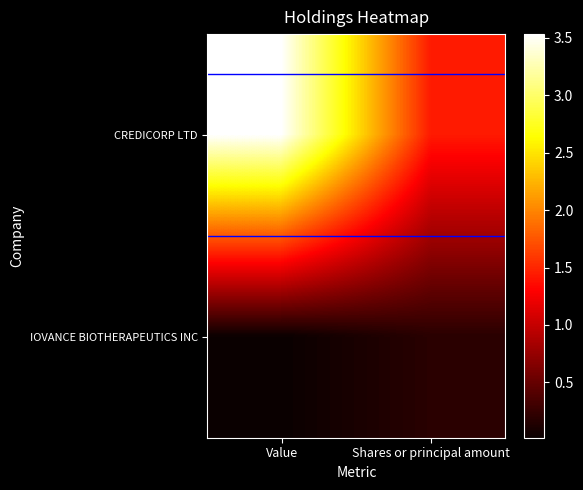

List the series in order of their peak value, lowest first.

IOVANCE BIOTHERAPEUTICS INC, CREDICORP LTD